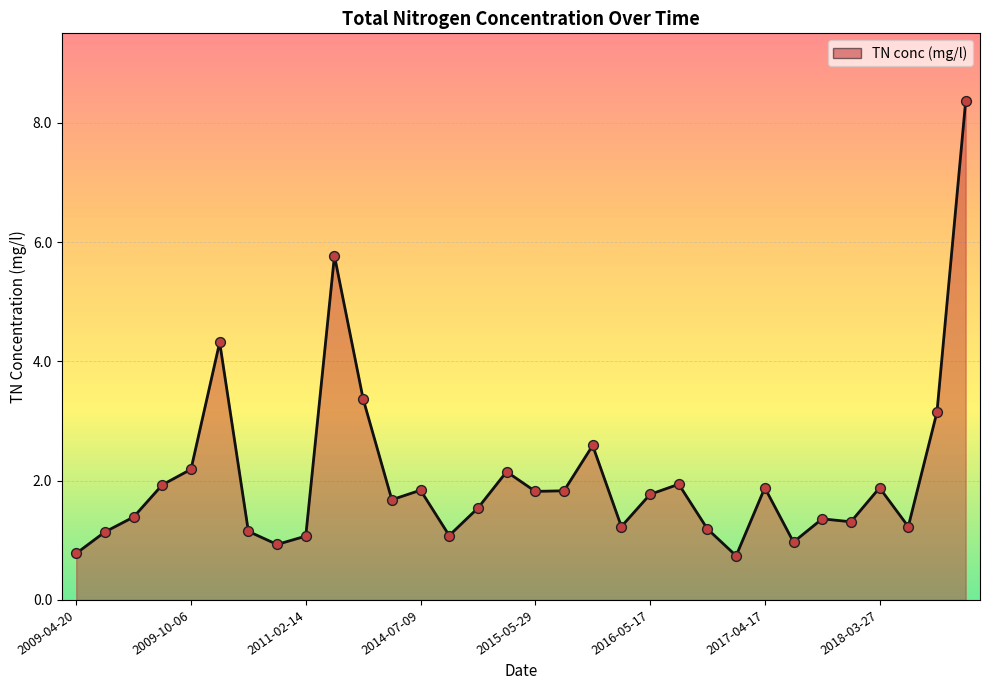

What is the greatest value displayed?

8.4